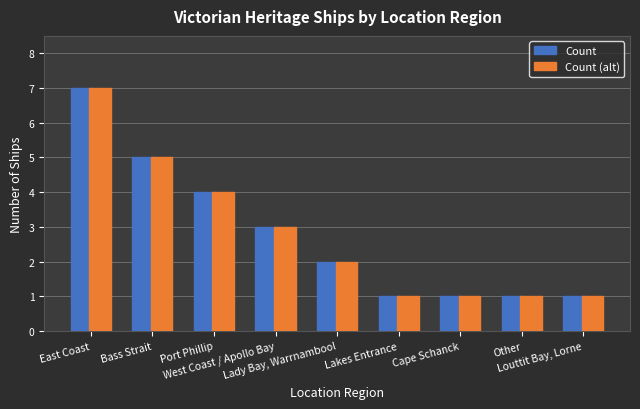

What is the difference between the second highest and second lowest values in the Count (alt) series?

4